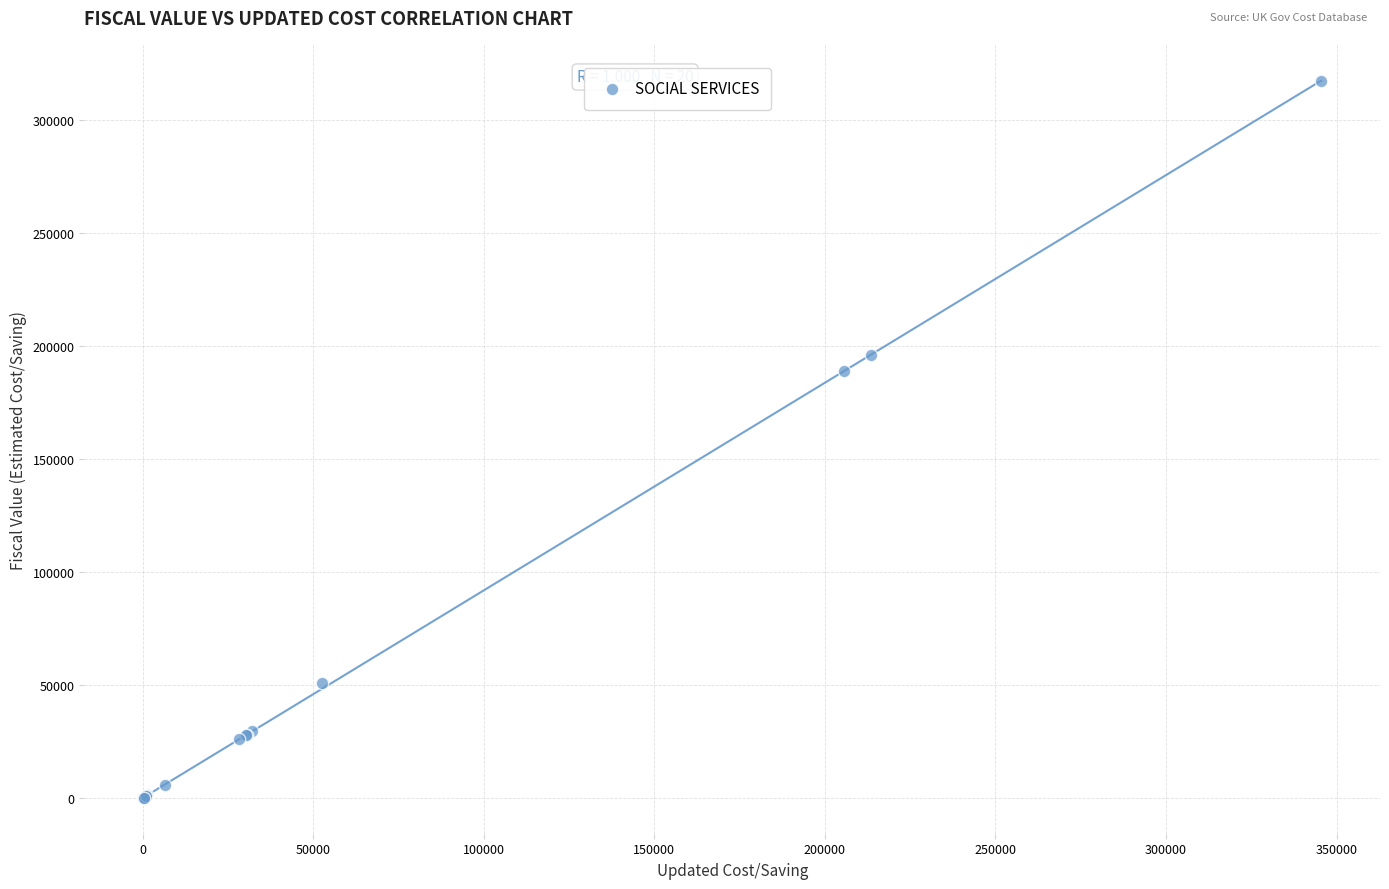

What Y value in the scatter plot is closest to 158680?

188850